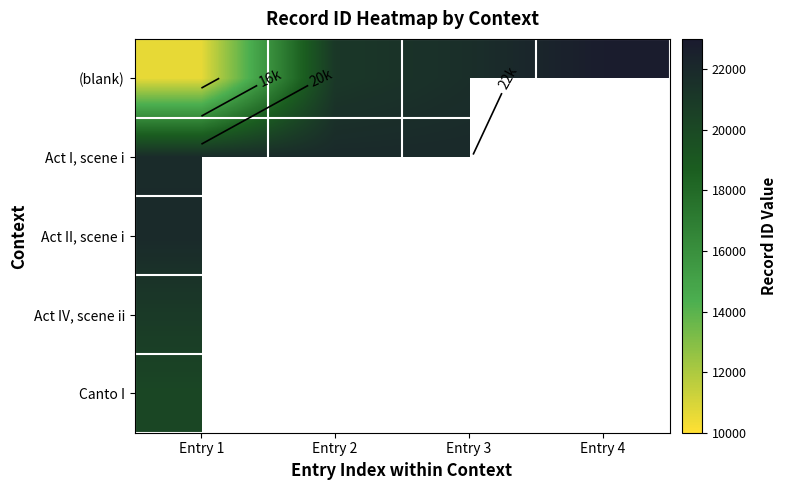

What is the difference between the highest and lowest values at Entry 2?

873.0